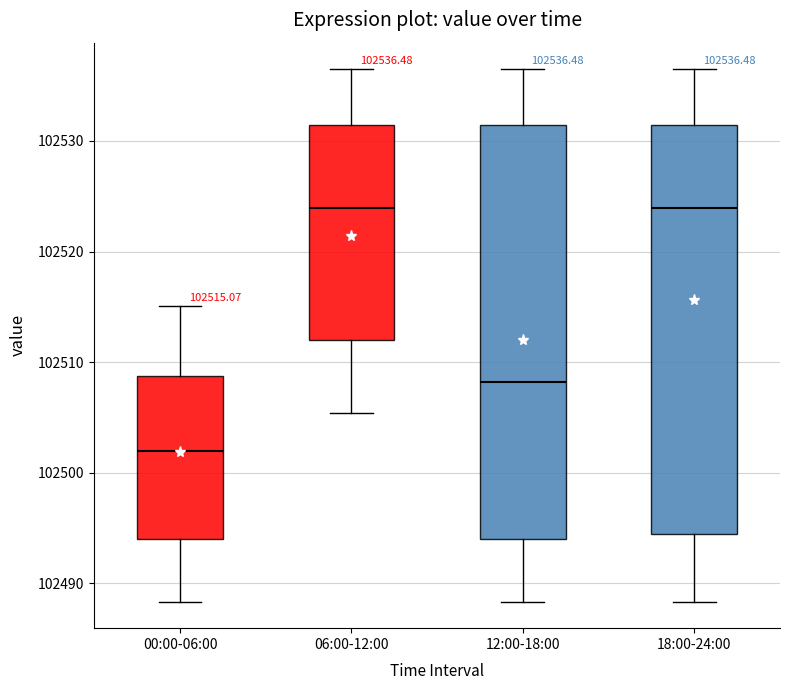

Which box has the lowest median line?

00:00-06:00